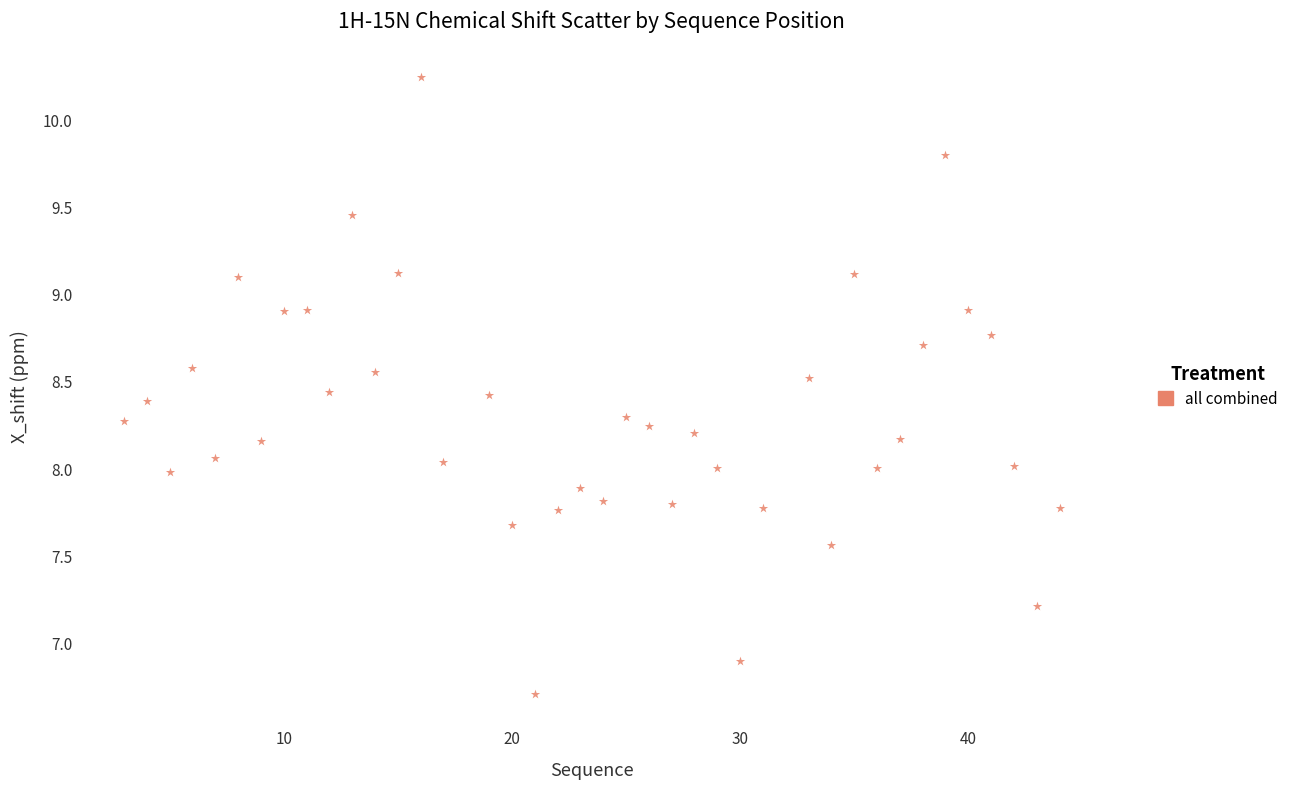

What is the range of X values (max minus min)?

41.0